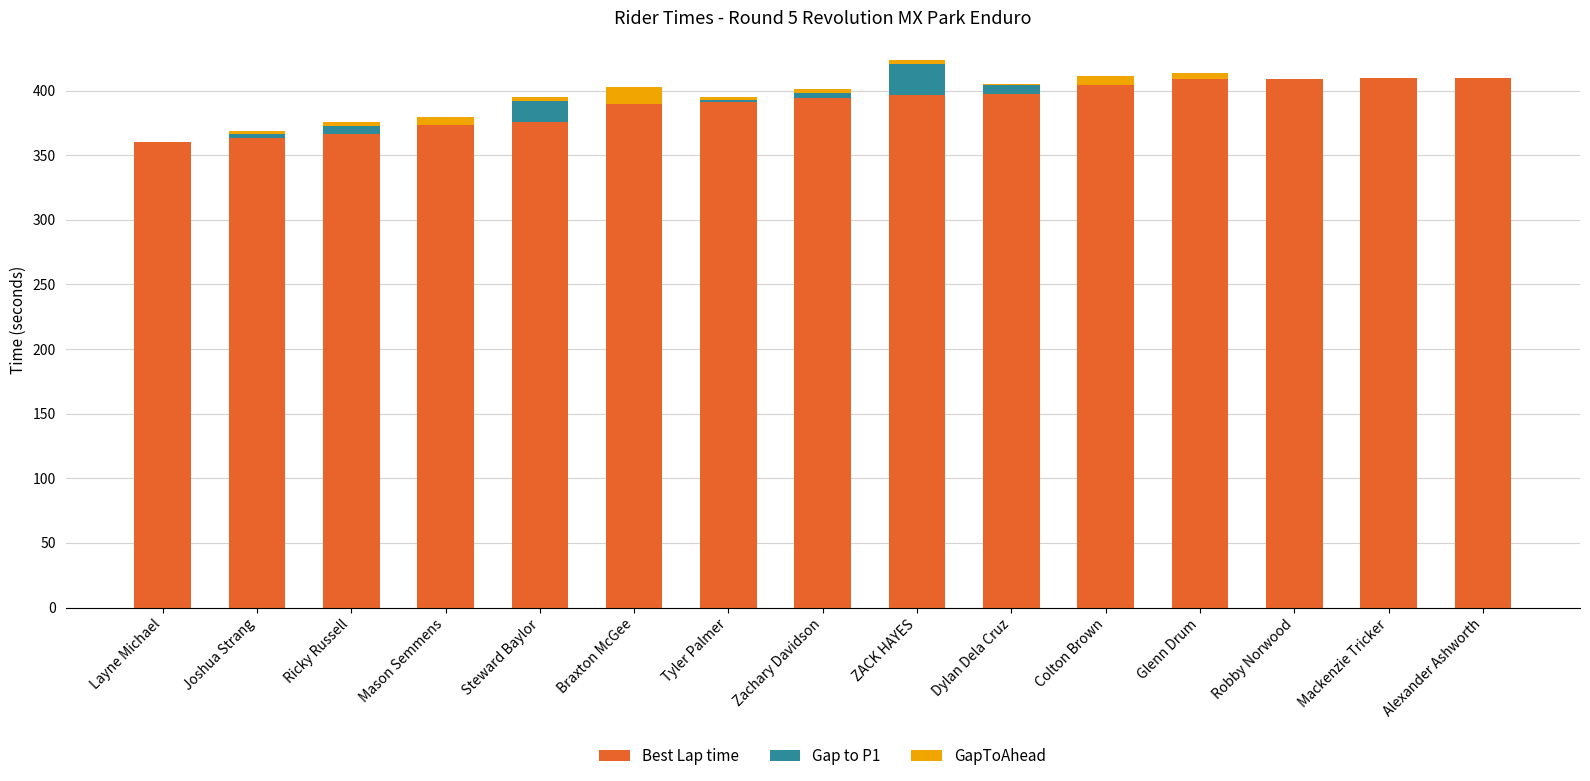

Is it true that Best Lap time equals 366.4 at Ricky Russell?

True